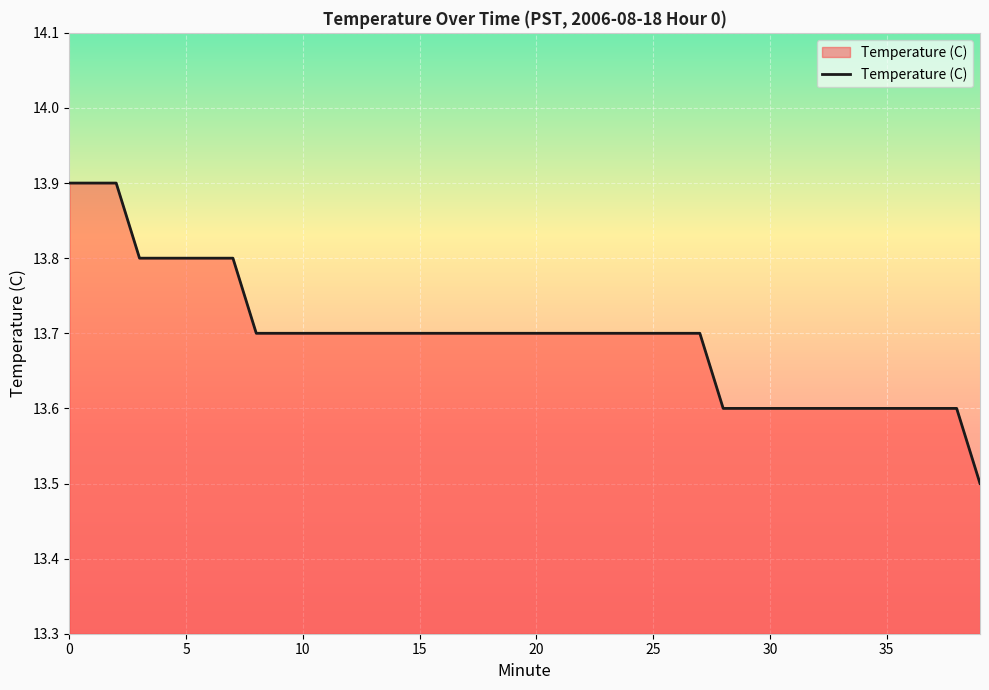

What is the minimum value shown in the chart?

13.5